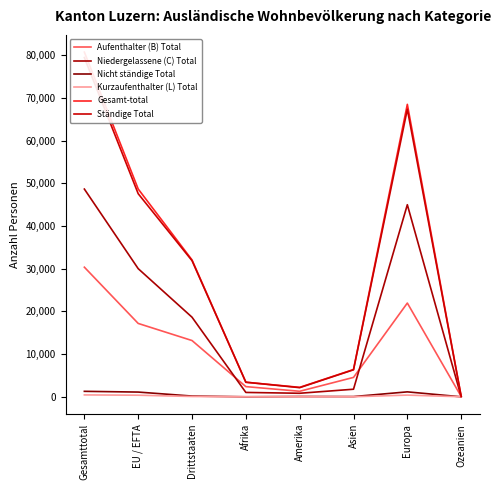

List the labels in order of Nicht ständige Total value, smallest first.

Ozeanien, Afrika, Asien, Amerika, Drittstaaten, EU / EFTA, Europa, Gesamttotal